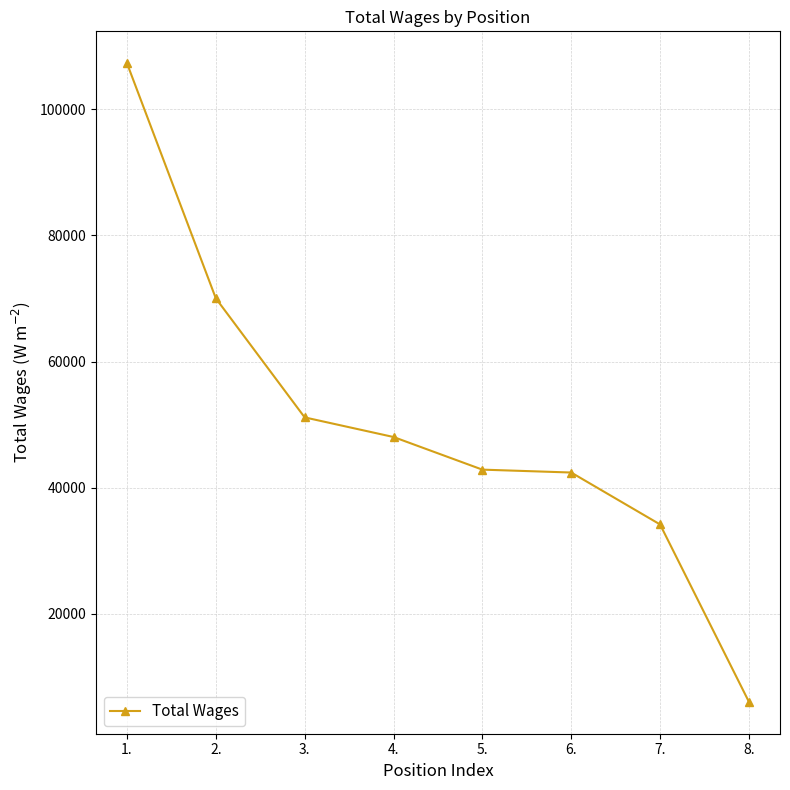

Approximately how many times larger is the value at 7. compared to 6.?

0.8